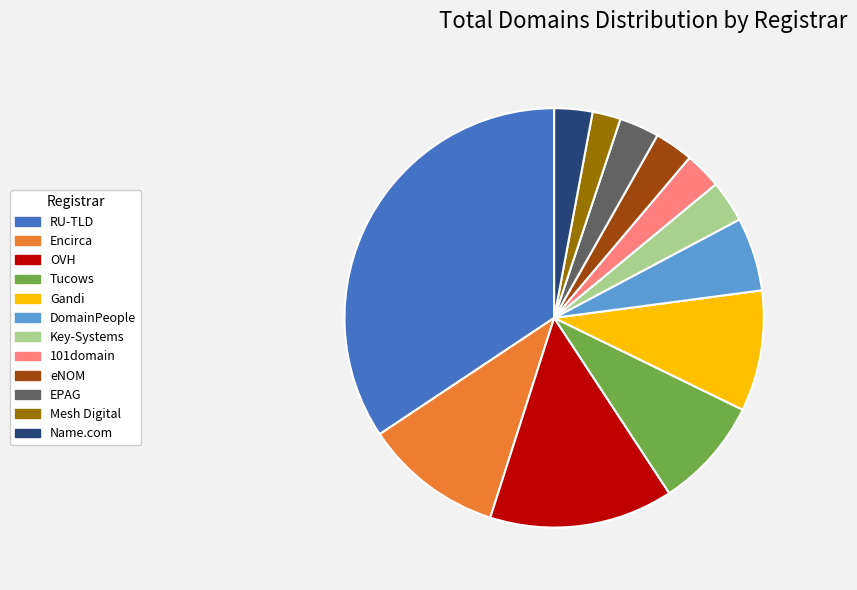

Which has a higher value, RU-TLD or Encirca?

RU-TLD